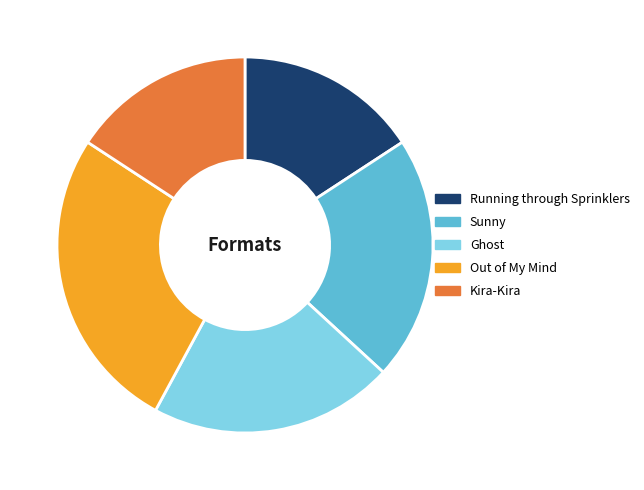

Count the number of slices in the pie.

5